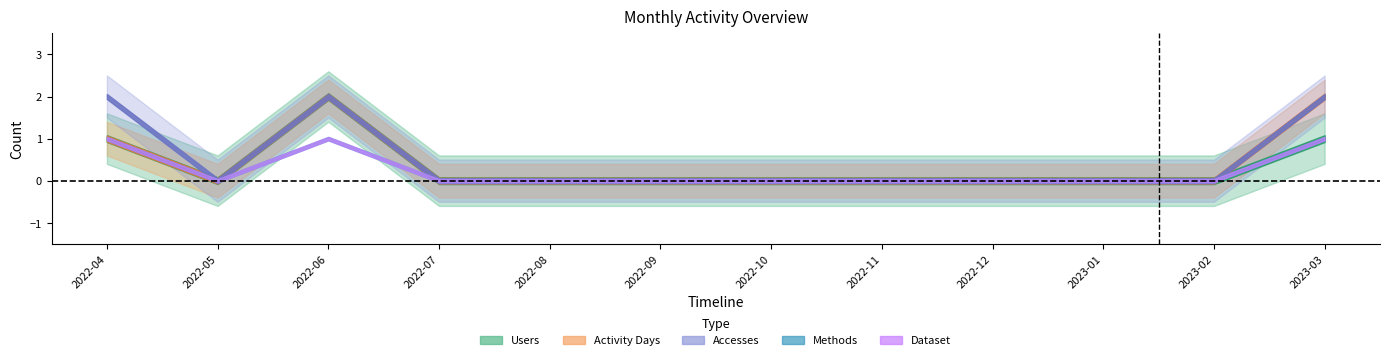

In Users, how many points are higher than both neighbors (excluding endpoints)?

1